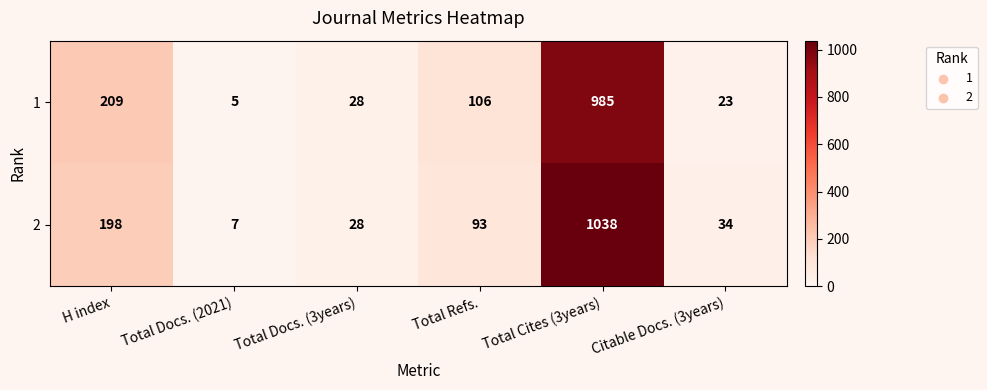

Between Total Refs. and Citable Docs. (3years), which series saw the biggest shift?

1